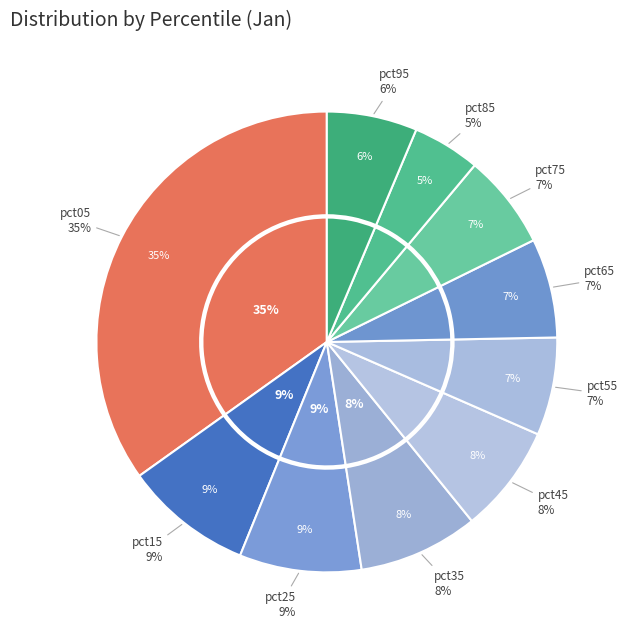

True or false: pct35 accounts for 8% of the total.

True